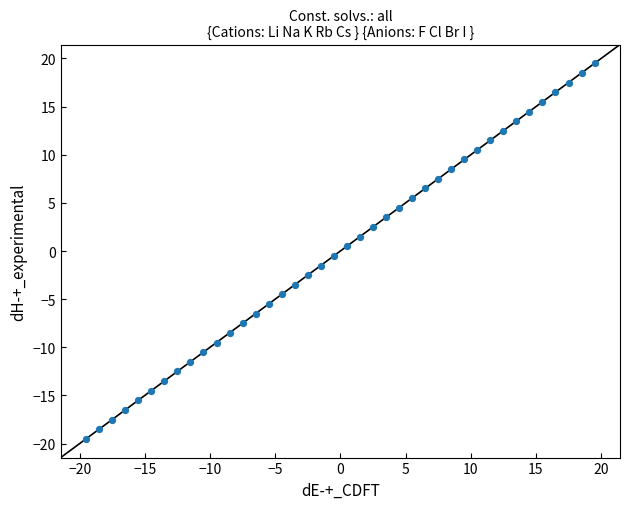

What is the range of X values (max minus min)?

39.0